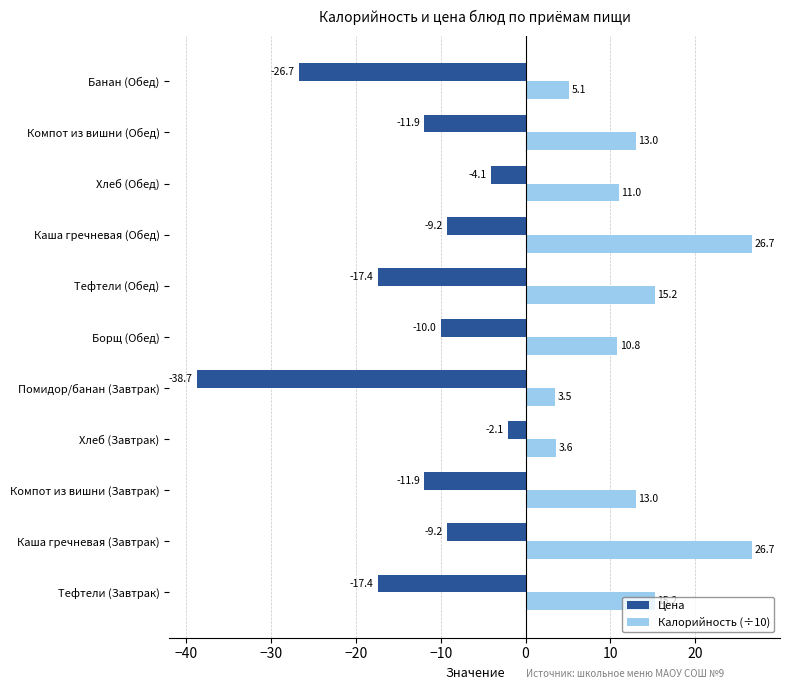

List the series in order of their peak value, highest first.

Калорийность (÷10), Цена